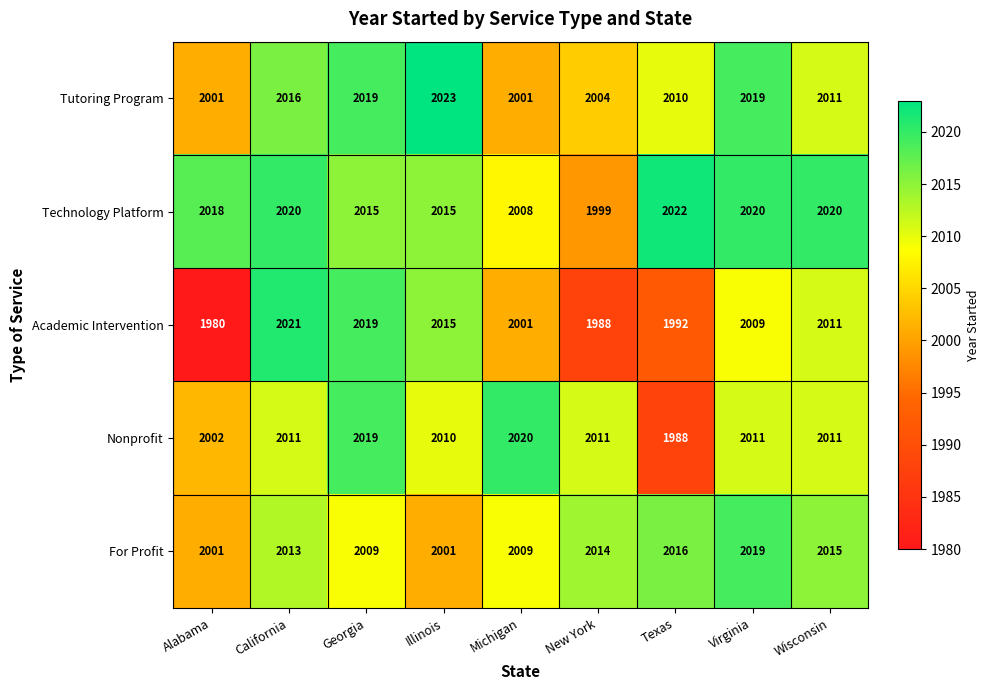

True or false: Technology Platform has a value of 3592 at Georgia.

False